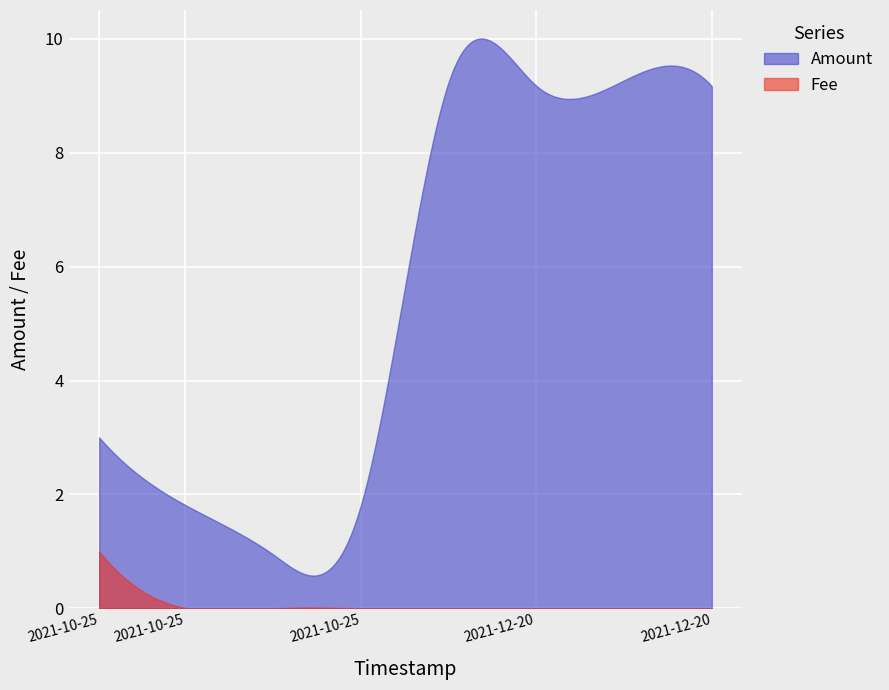

What is the maximum value for Amount?

10.0